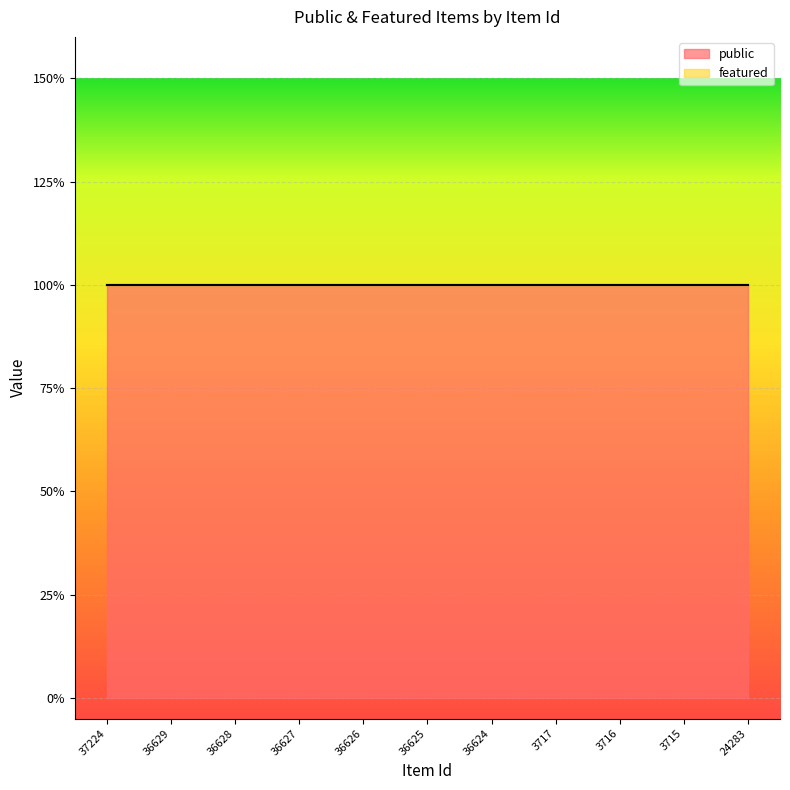

What is the label of the 5th point from the left?

36626